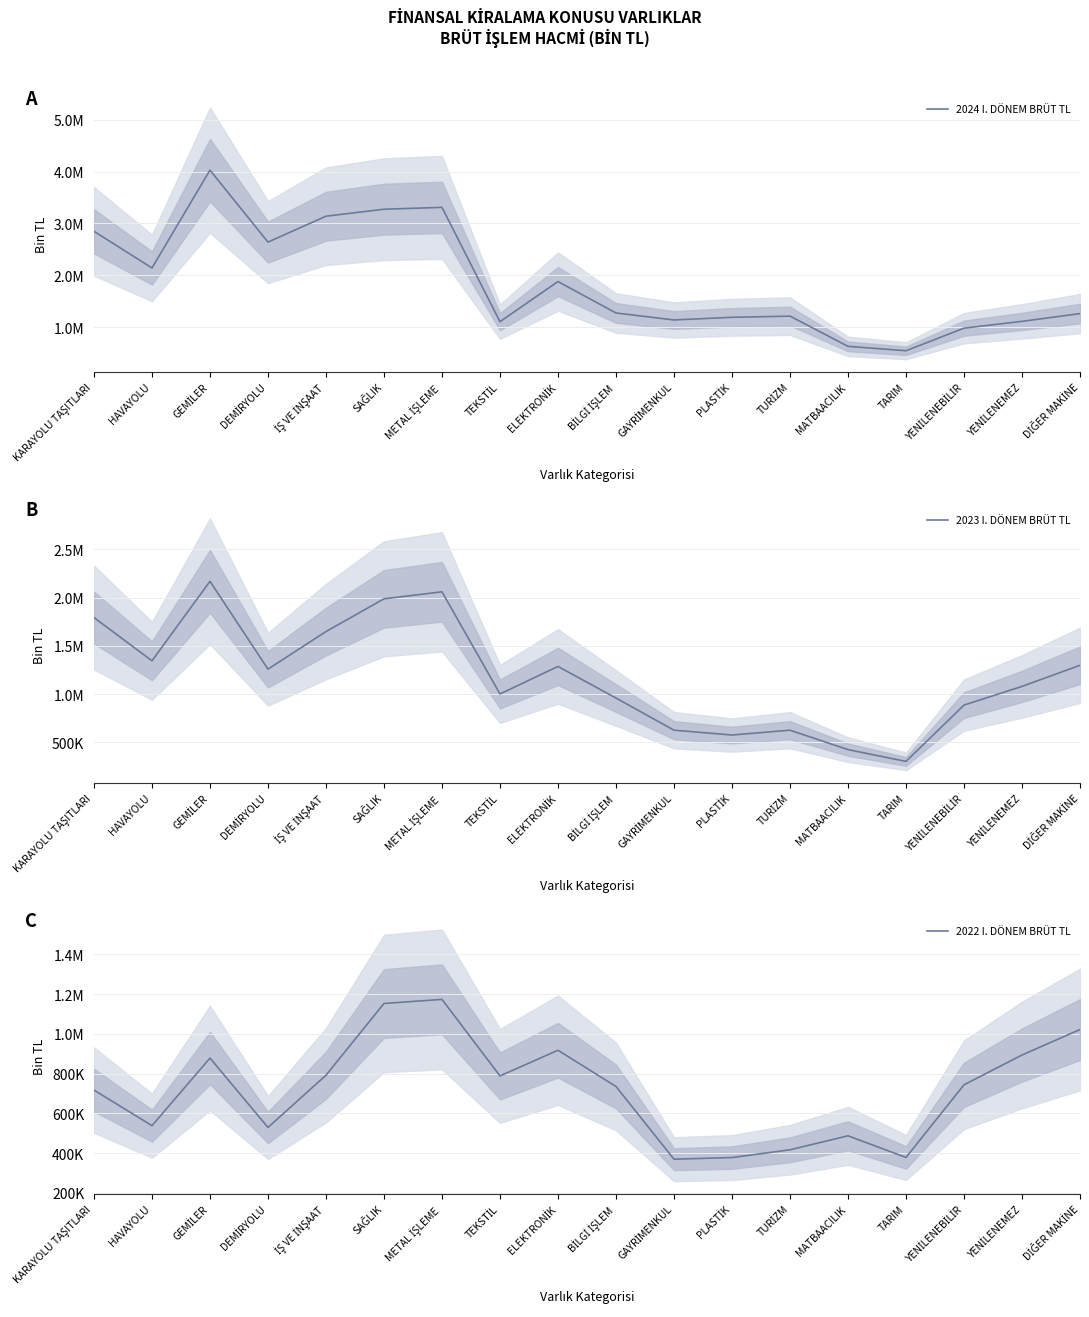

True or false: 2024 I. DÖNEM BRÜT TL has a value of 757161.1 at YENİLENEMEZ.

False